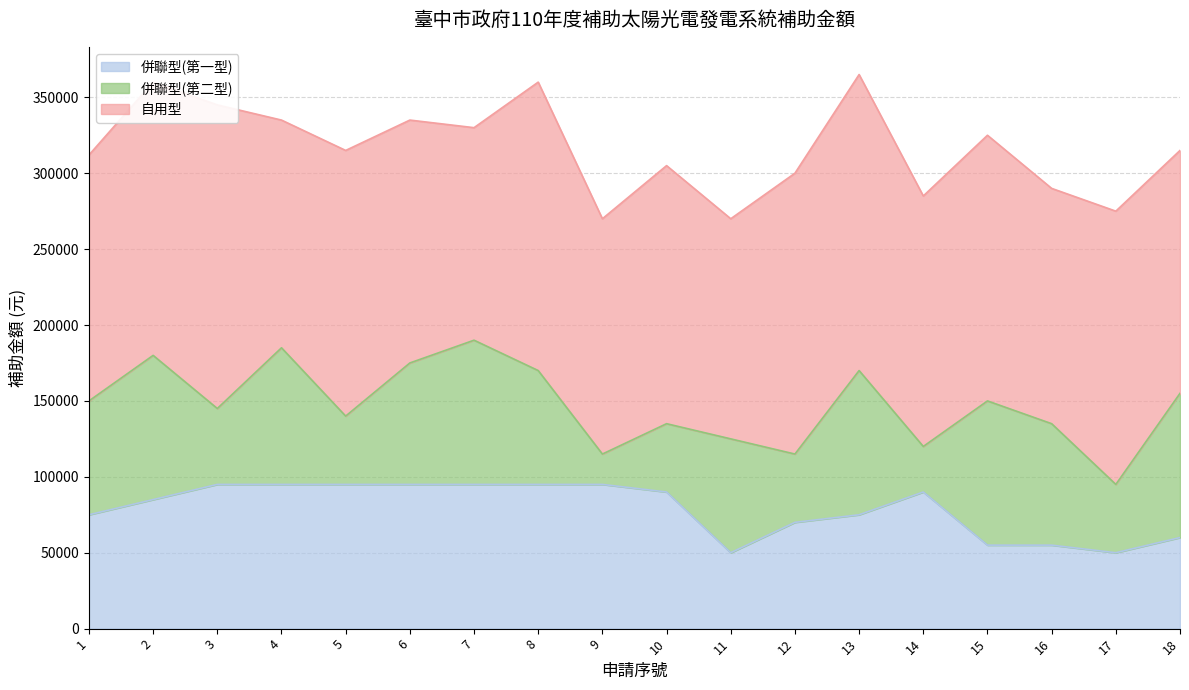

How many values in the 併聯型(第一型) series exceed 90000?

7